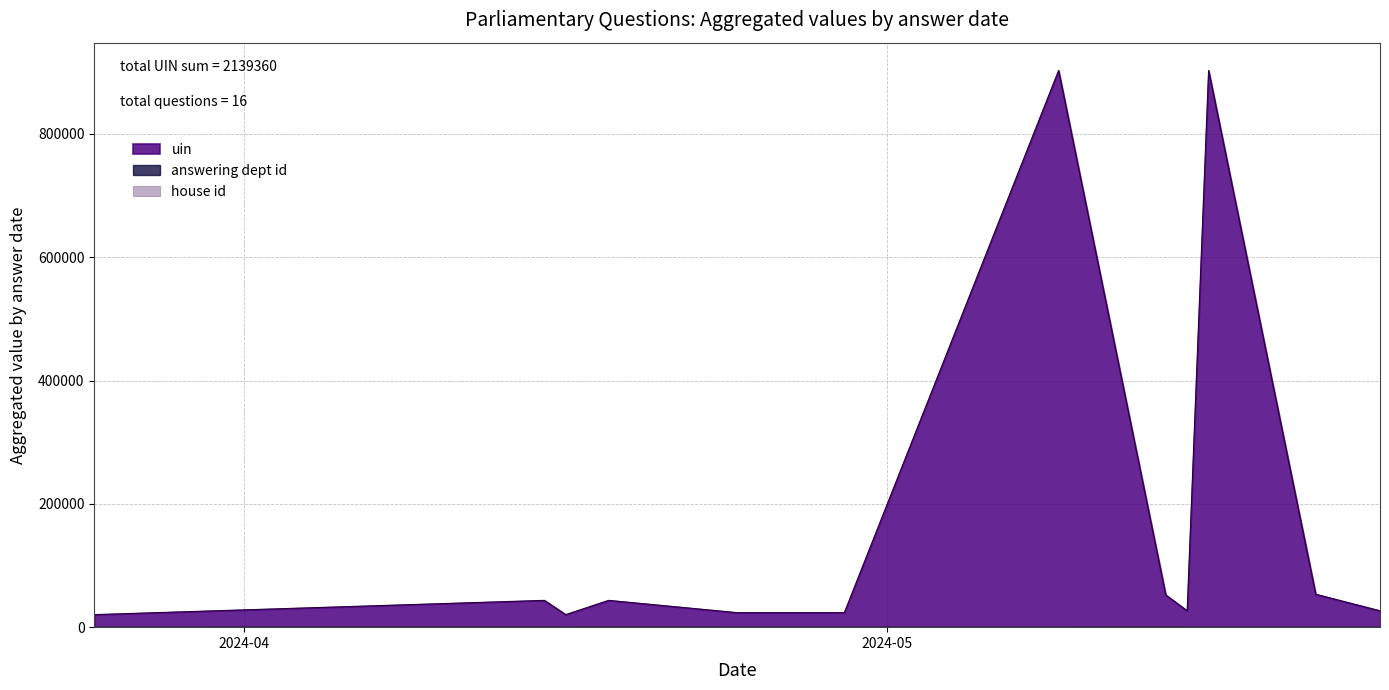

How many values in the uin series are below 26193?

8